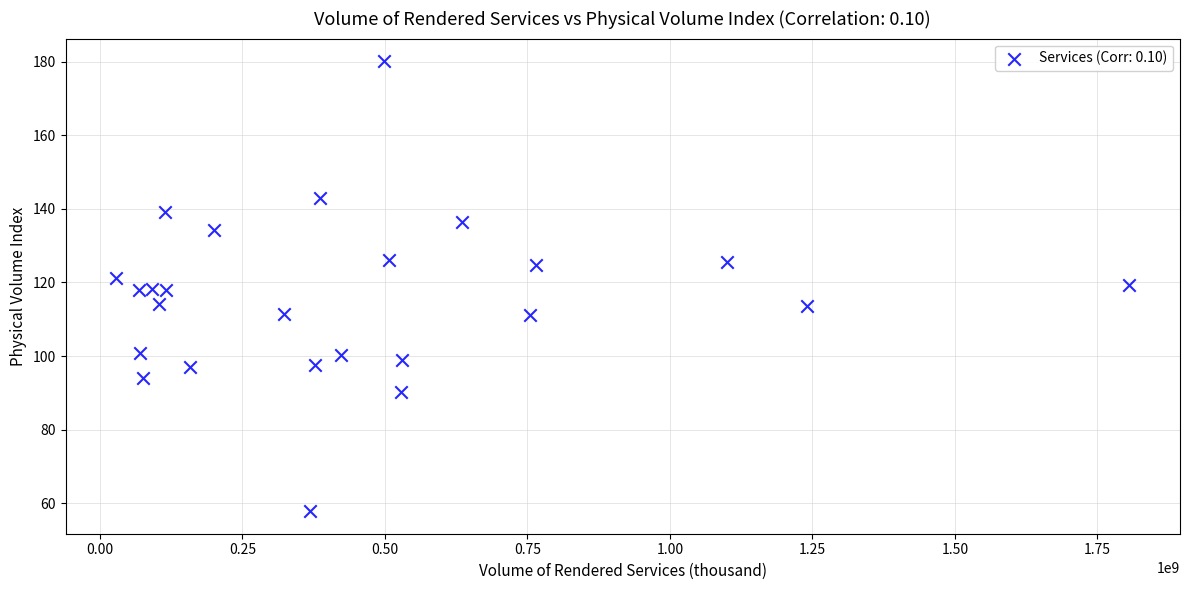

What is the range of Y values (max minus min)?

122.4